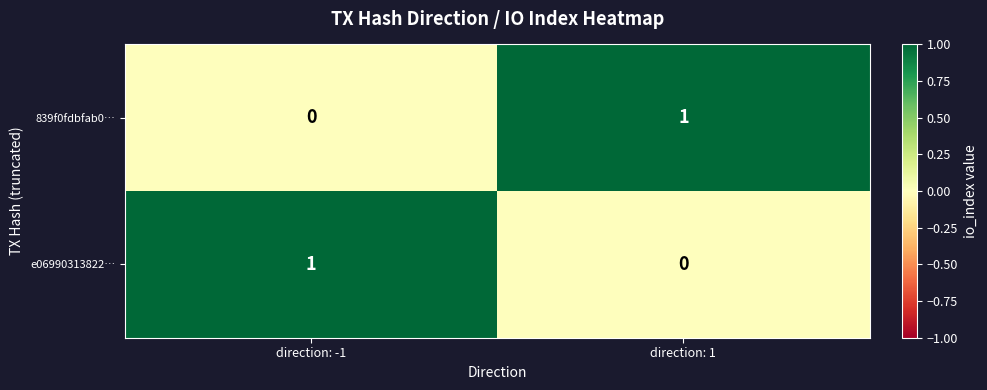

At how many categories does at least one series exceed 0?

2